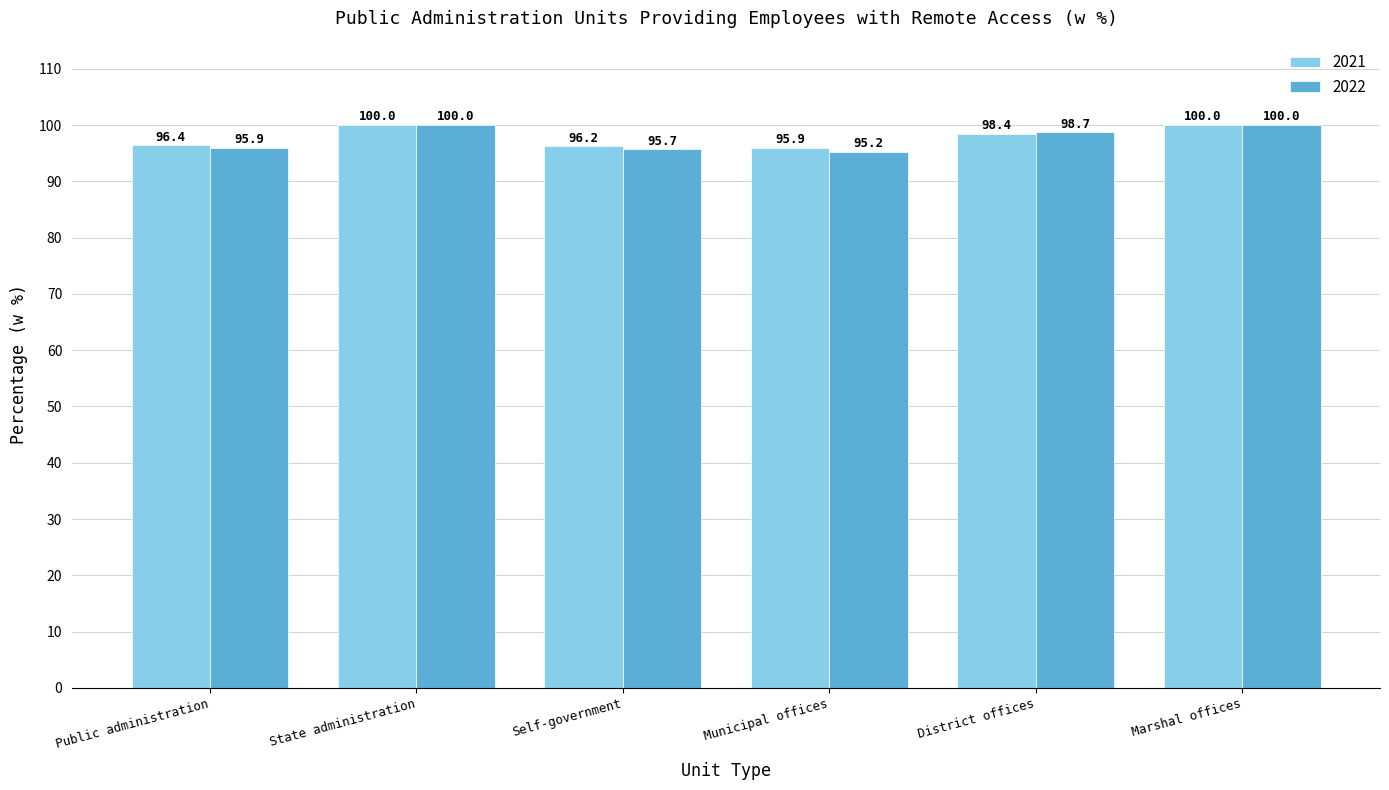

What is the average value of the 2022 series?

97.6